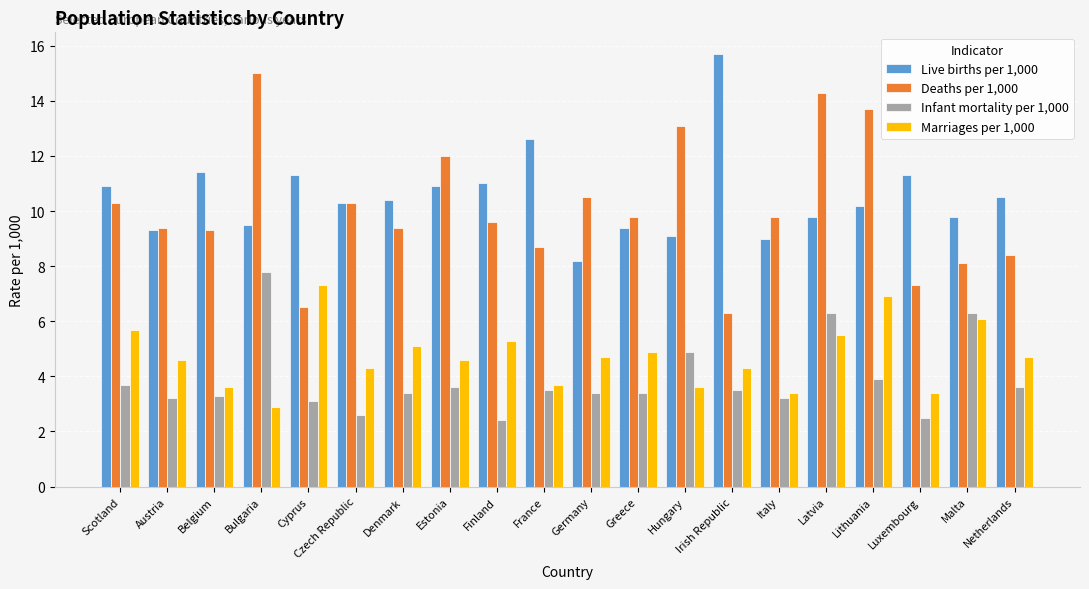

The Deaths per 1,000 series shows 6.4 at Czech Republic. True or false?

False